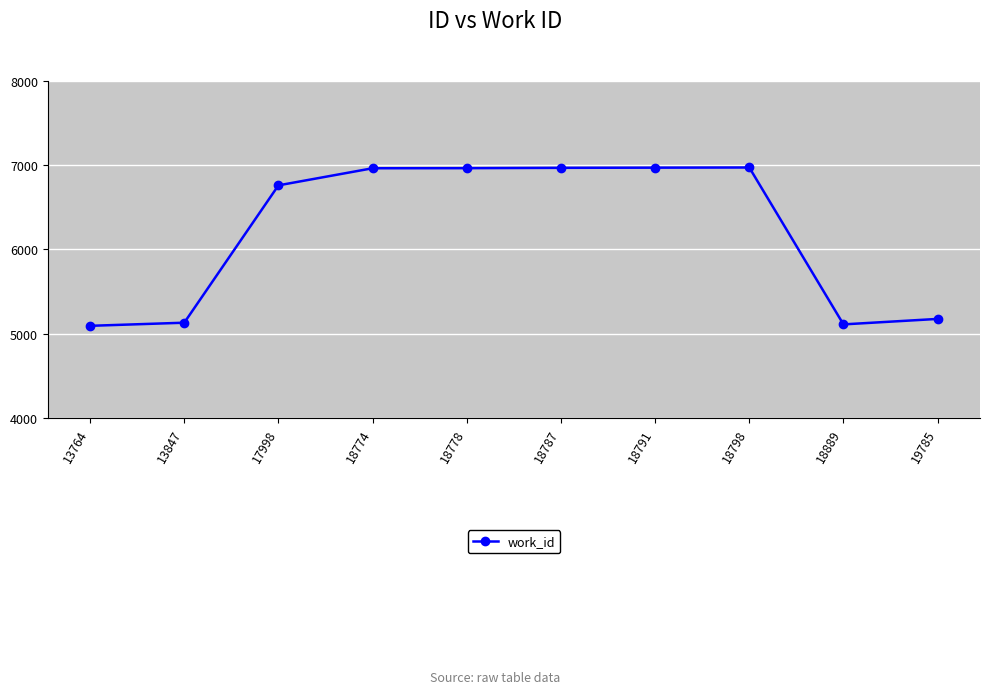

How many data points are less than 6964?

5